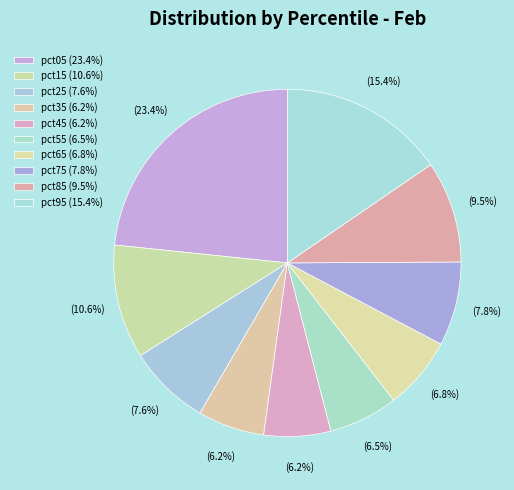

How much of the chart is everything except pct85?

90.5%